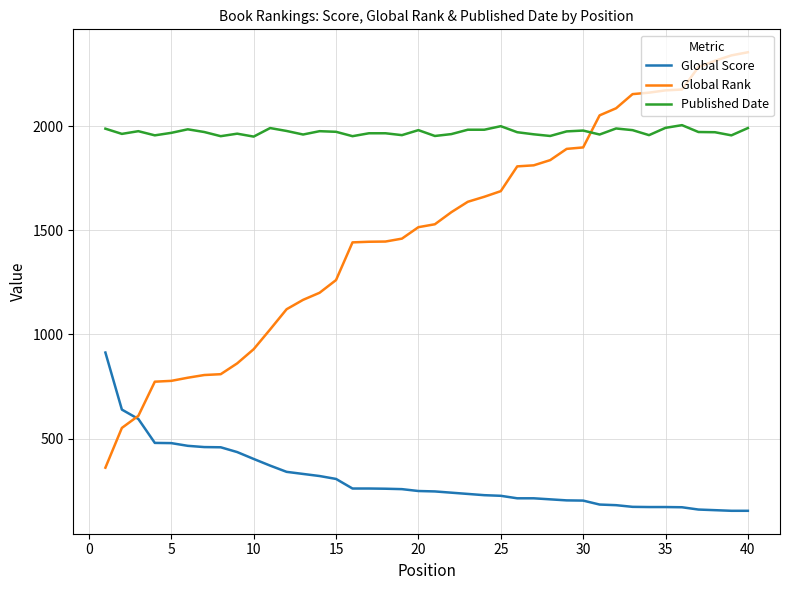

Which series has the widest spread of values?

Global Rank